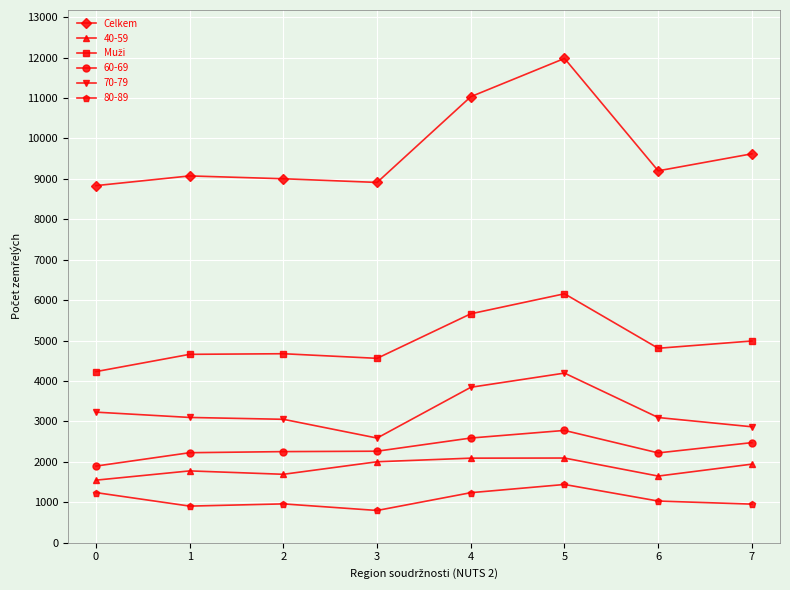

True or false: 70-79 and 40-59 cross at least once.

False